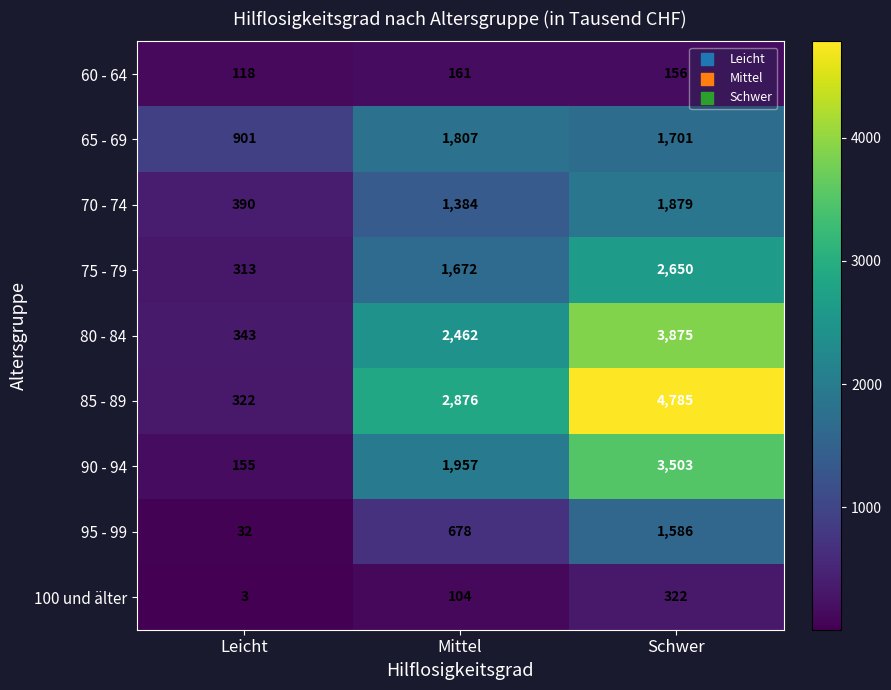

Is it true that 100 und älter equals 162 at Mittel?

False